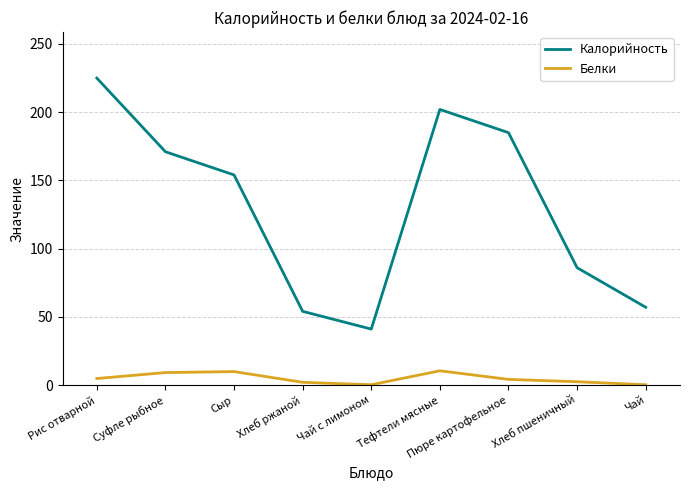

How many lines are shown in the chart?

2